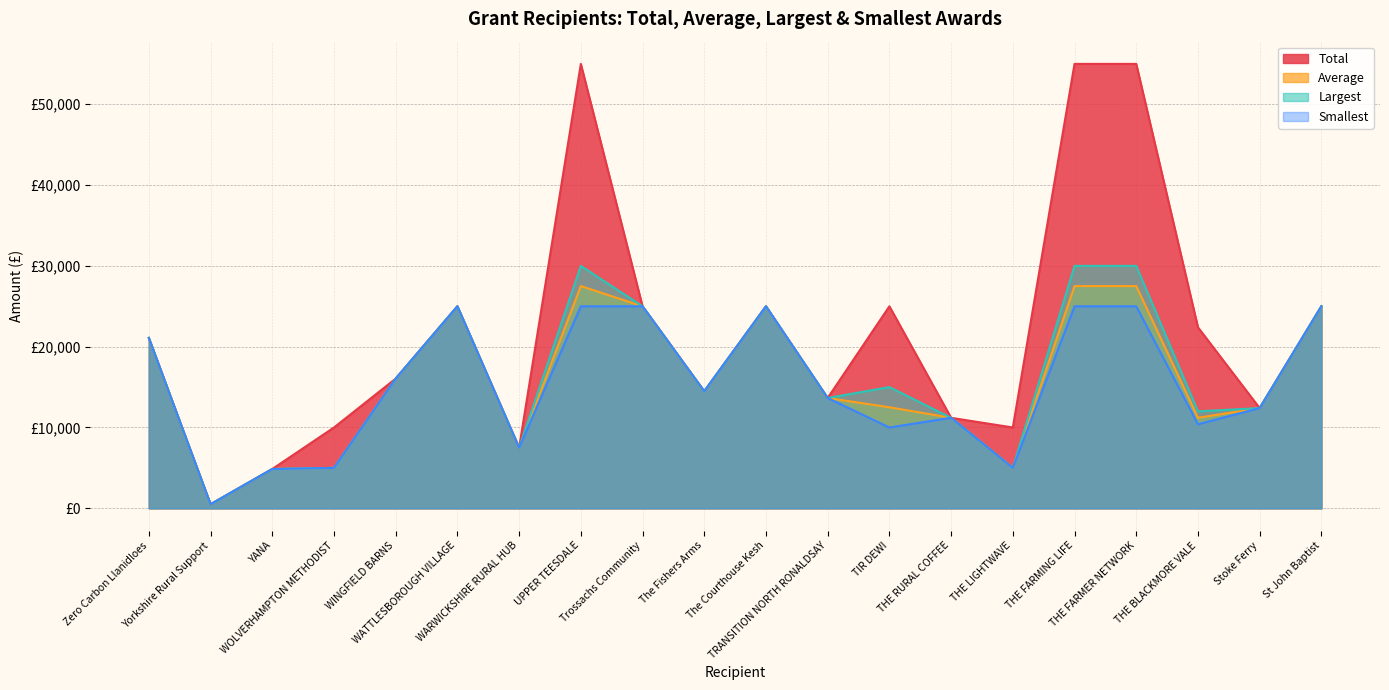

What is the value of the Average point at the 10th from the left?

14486